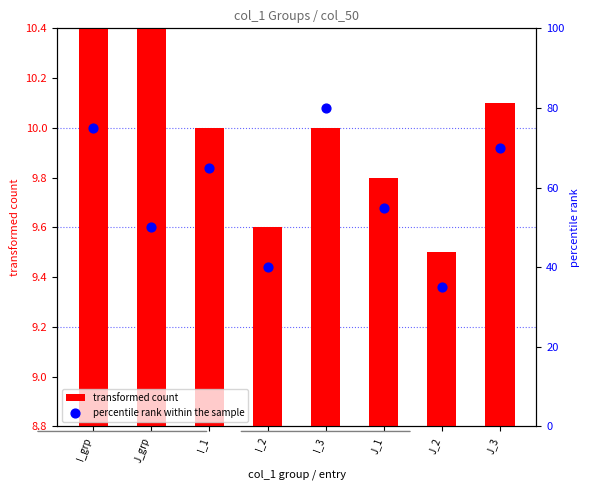

Which series reaches the minimum Y coordinate?

transformed count